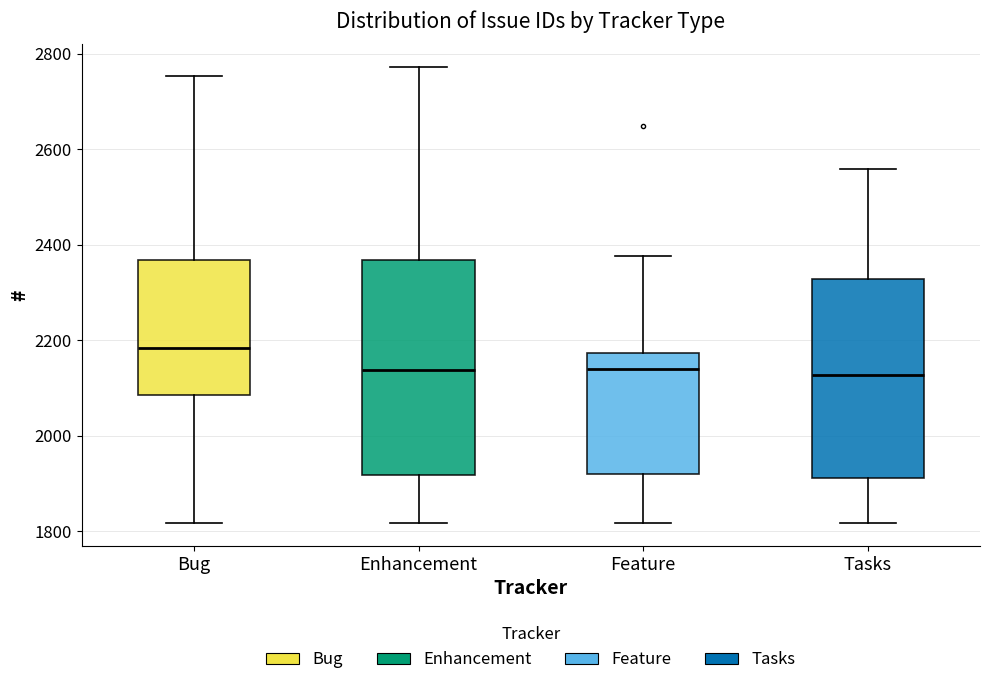

Which box's median line is the highest?

Bug